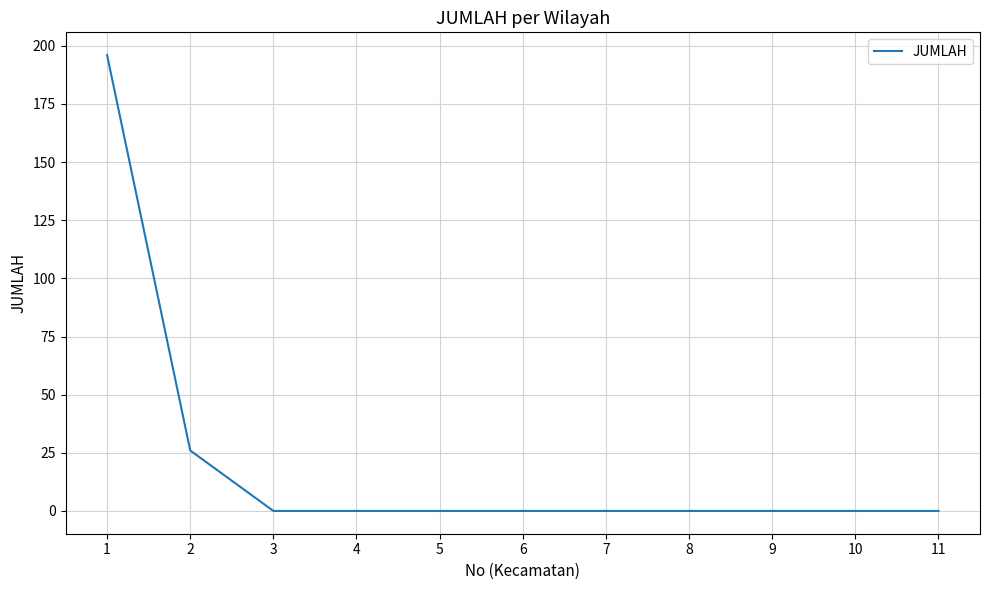

What is the maximum value shown in the chart?

196